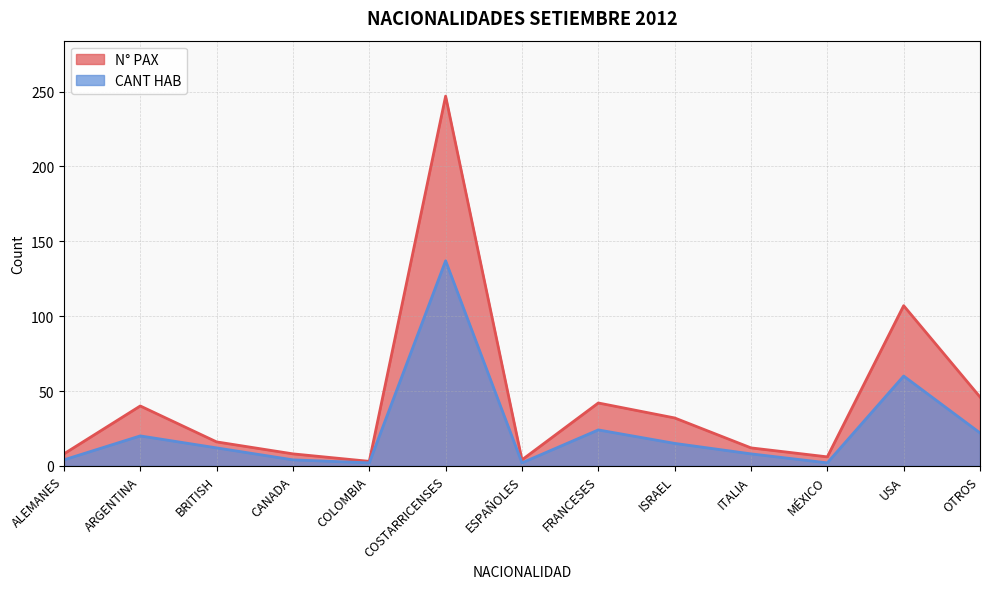

Count the number of data series in this chart.

2